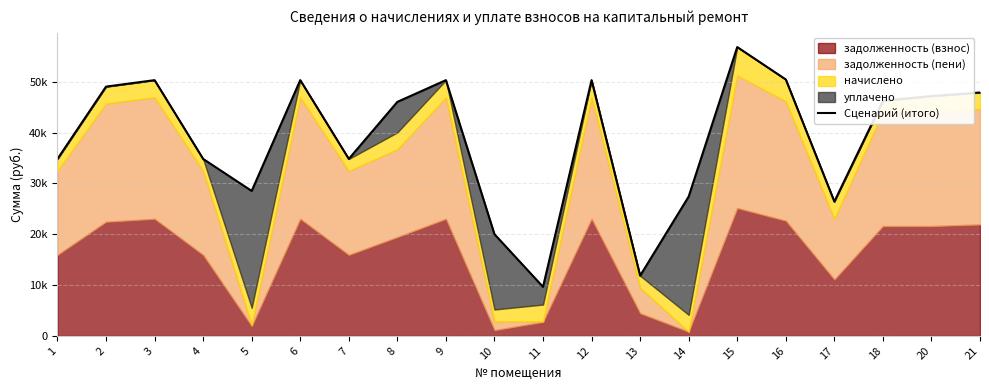

Between 3 and 7, which is larger?

3